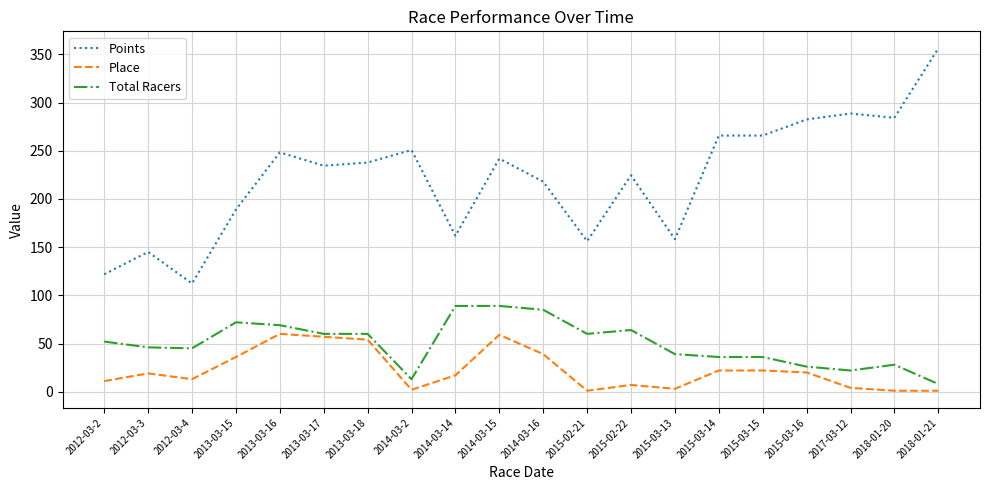

At which category does the chart reach its peak across all series?

2018-01-21